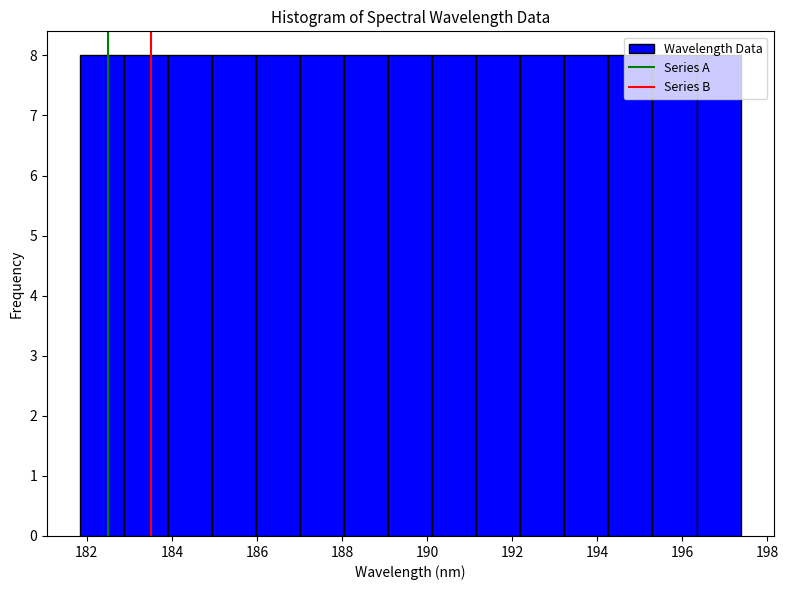

Reading left to right, list every bar in this chart as the range it spans on the x-axis followed by its height. Neither the bar edges nor the heights are printed on the chart, so give them approximately, as read against the axes.

181.8 to 182.8: 8
182.8 to 184.0: 8
184.0 to 185.0: 8
185.0 to 186.0: 8
186.0 to 187.0: 8
187.0 to 188.0: 8
188.0 to 189.0: 8
189.0 to 190.2: 8
190.2 to 191.2: 8
191.2 to 192.2: 8
192.2 to 193.2: 8
193.2 to 194.2: 8
194.2 to 195.2: 8
195.2 to 196.4: 8
196.4 to 197.4: 8